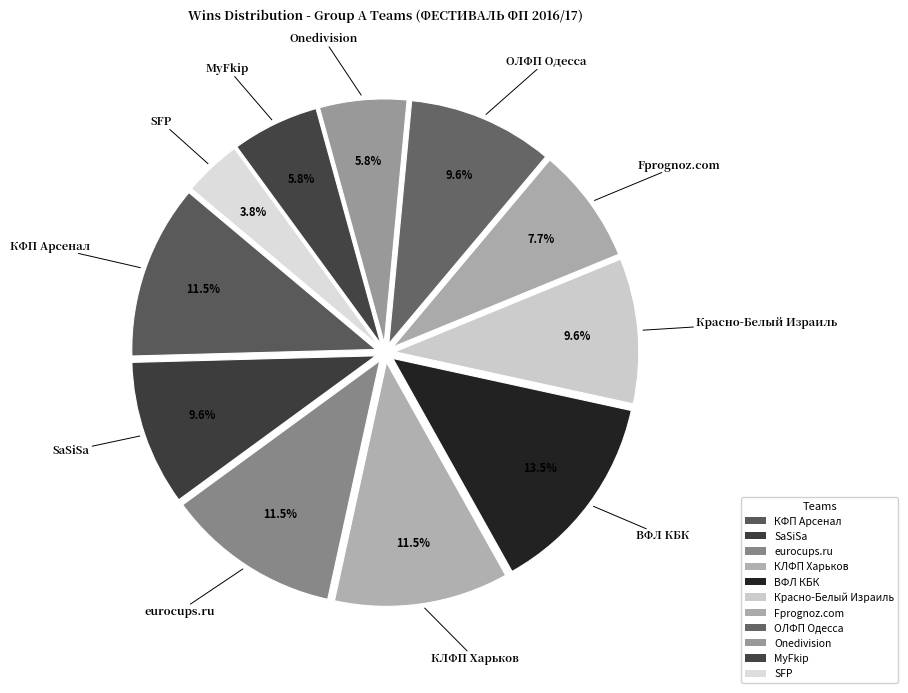

What is the change in value from eurocups.ru to ОЛФП Одесса?

-1